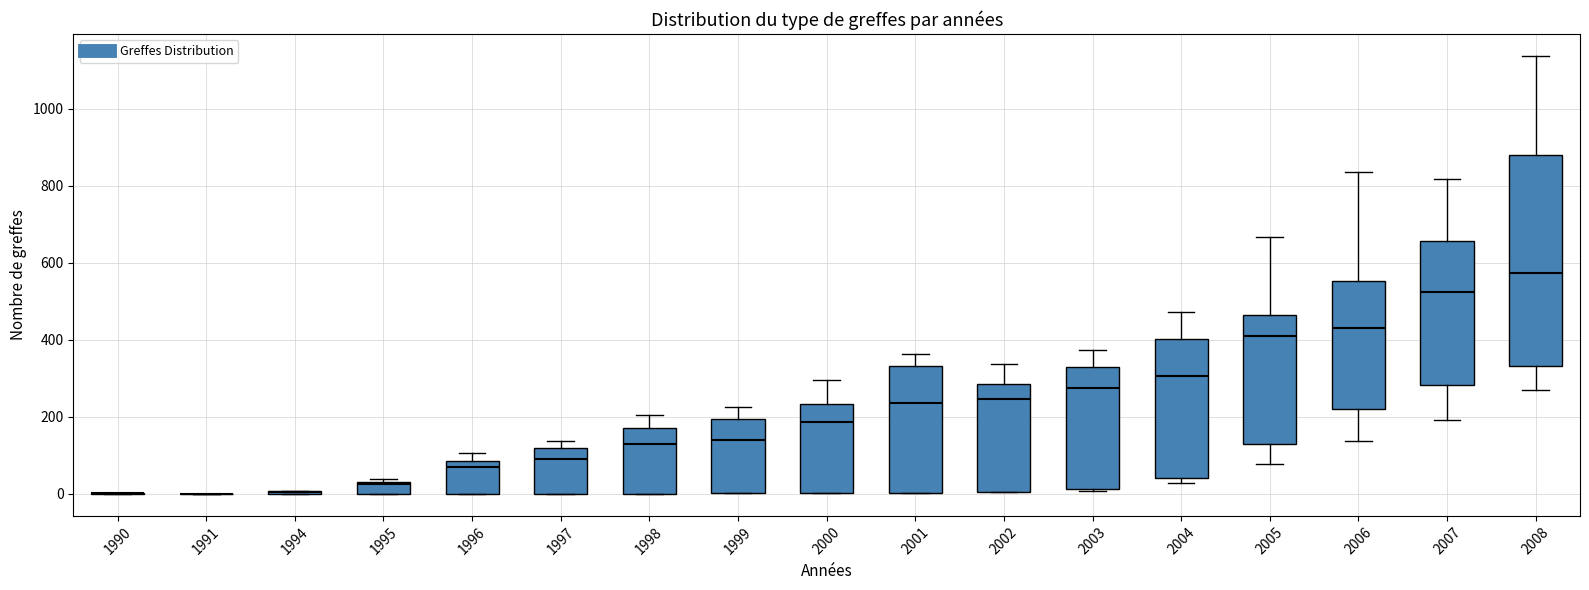

Reading left to right, read every box against the y-axis: the position of its median line, the range the box covers, and the ends of its whiskers. The values are not printed on the chart, so give them approximately, as read against the axis.

1990: box collapsed to a line at 0, whiskers 0 to 0
1991: box collapsed to a line at 0, whiskers 0 to 0
1994: box collapsed to a line at 0, whiskers 0 to 0
1995: median 20, box 0 to 40, whiskers 0 to 40 (just above the box's upper edge)
1996: median 60, box 0 to 80, whiskers 0 to 100
1997: median 100, box 0 to 120, whiskers 0 to 140
1998: median 120, box 0 to 180, whiskers 0 to 200
1999: median 140, box 0 to 200, whiskers 0 to 220
2000: median 180, box 0 to 240, whiskers 0 to 300
2001: median 240, box 0 to 340, whiskers 0 to 360
2002: median 240, box 0 to 280, whiskers 0 to 340
2003: median 280, box 20 to 320, whiskers 0 to 380
2004: median 300, box 40 to 400, whiskers 20 to 480
2005: median 420, box 140 to 460, whiskers 80 to 660
2006: median 440, box 220 to 560, whiskers 140 to 840
2007: median 520, box 280 to 660, whiskers 200 to 820
2008: median 580, box 340 to 880, whiskers 260 to 1140